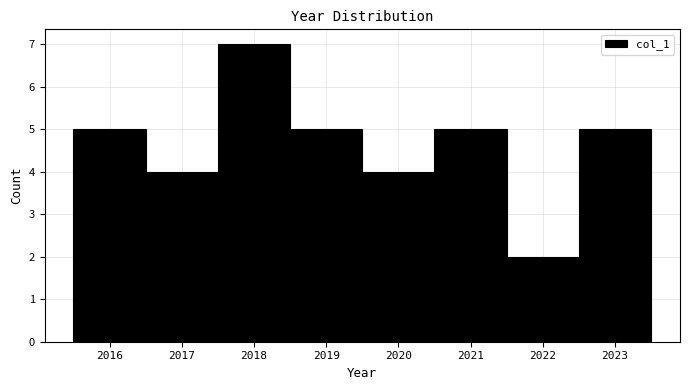

Reading left to right, transcribe this chart: for each bar, give the range it covers on the x-axis and its height. The values are not printed on the chart, so give them approximately, as read against the axis.

2015.5 to 2016.5: 5
2016.5 to 2017.5: 4
2017.5 to 2018.5: 7
2018.5 to 2019.5: 5
2019.5 to 2020.5: 4
2020.5 to 2021.5: 5
2021.5 to 2022.5: 2
2022.5 to 2023.5: 5